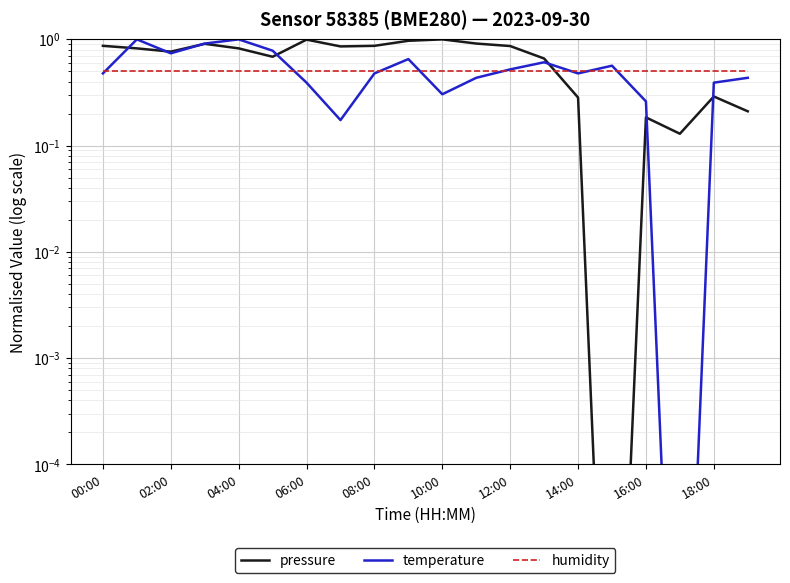

What is the difference between the temperature values at 13 and 17?

0.6